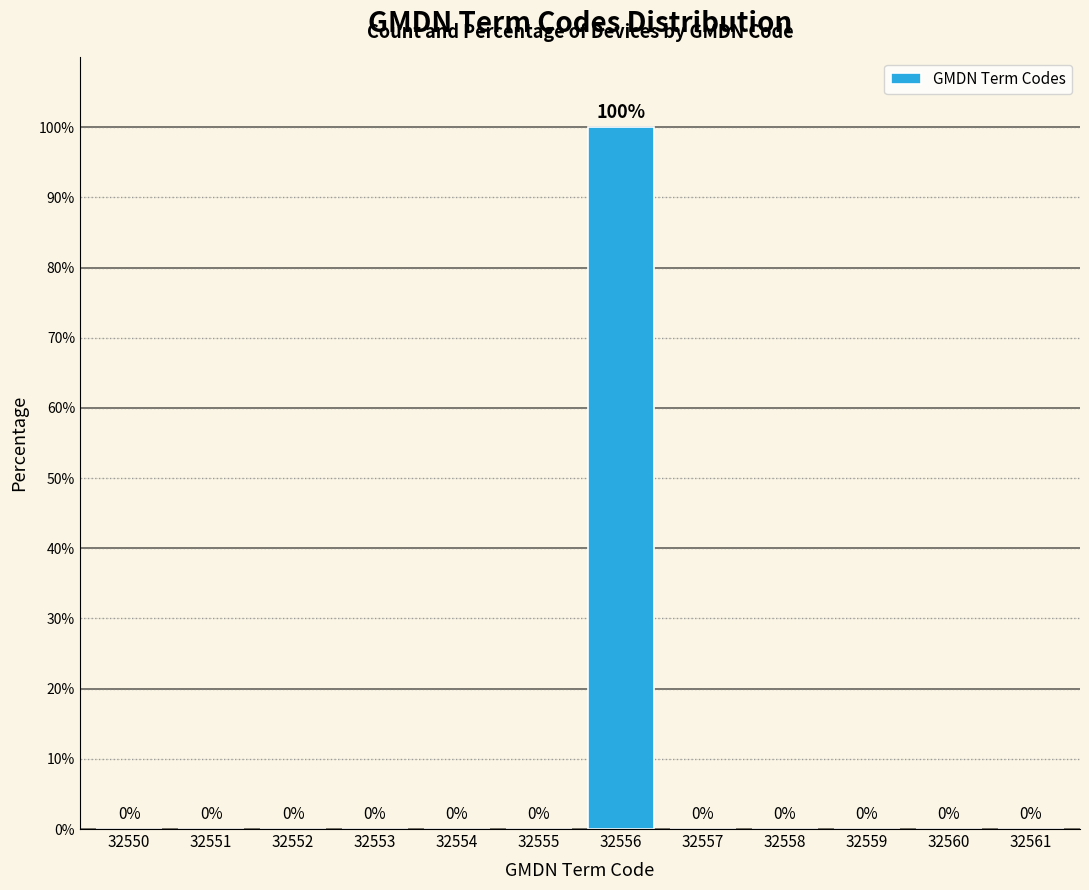

Reading right to left, list all the values displayed in this chart.

32561=0	32560=0	32559=0	32558=0	32557=0	32556=100	32555=0	32554=0	32553=0	32552=0	32551=0	32550=0